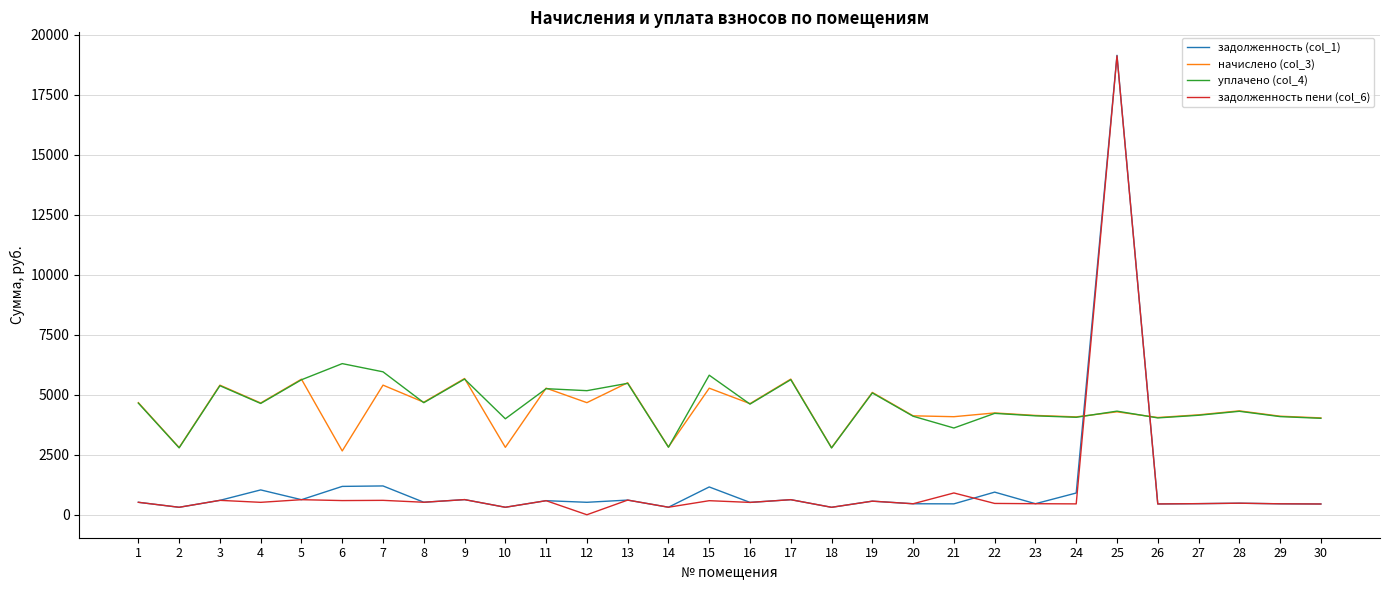

Count the number of data series in this chart.

4